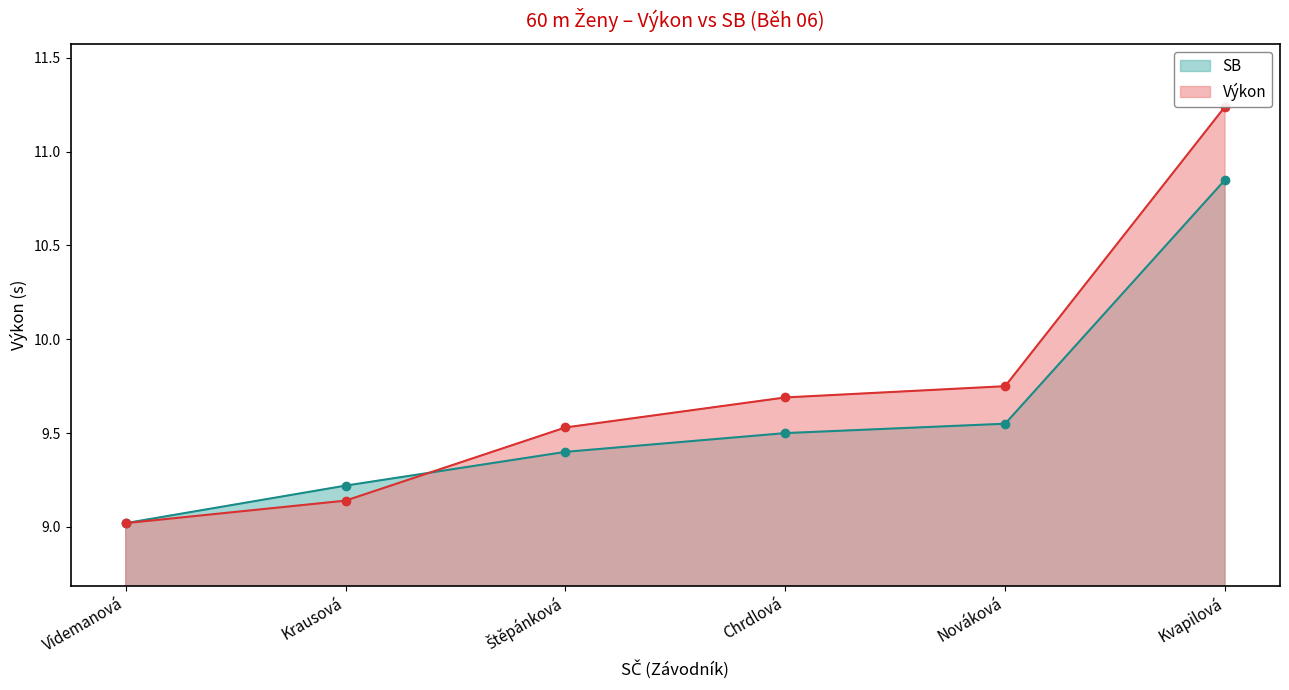

How many lines are shown in the chart?

2